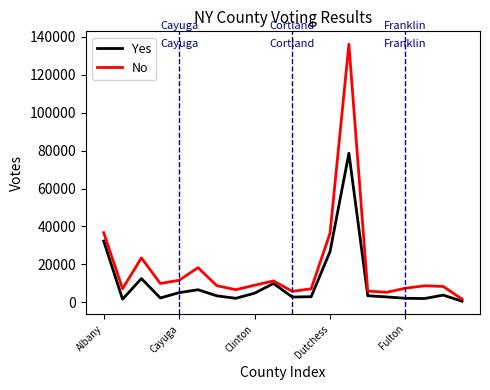

List the series in order of their overall mean, lowest first.

Yes, No